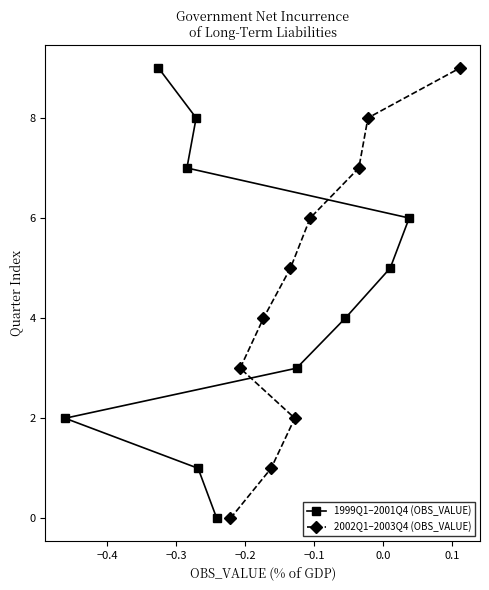

How many positive values does the 1999Q1–2001Q4 (OBS_VALUE) series have?

9